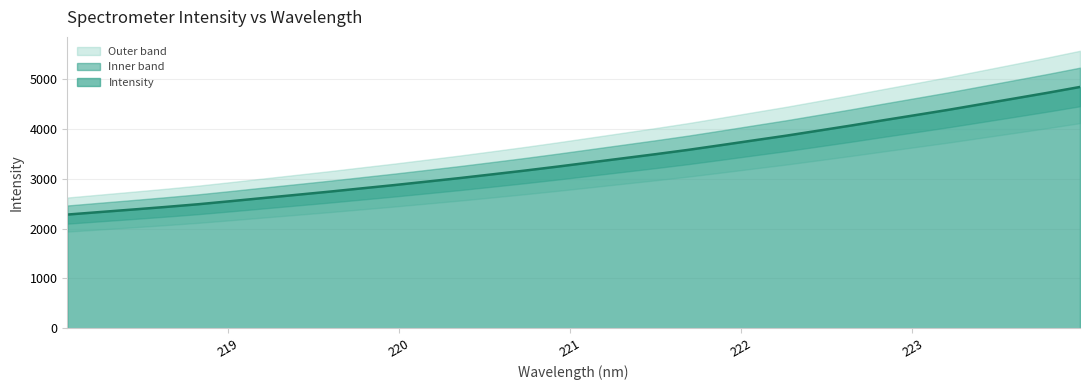

Rank the categories by value from highest to lowest.

223.9802, 223.7895, 223.5987, 223.408, 223.2172, 223.0264, 222.8355, 222.6447, 222.4538, 222.263, 222.0721, 221.8812, 221.6902, 221.4993, 221.3083, 221.1174, 220.9264, 220.7354, 220.5444, 220.3533, 220.1623, 219.9712, 219.7801, 219.589, 219.3979, 219.2067, 219.0156, 218.8244, 218.6332, 218.442, 218.2508, 218.0596